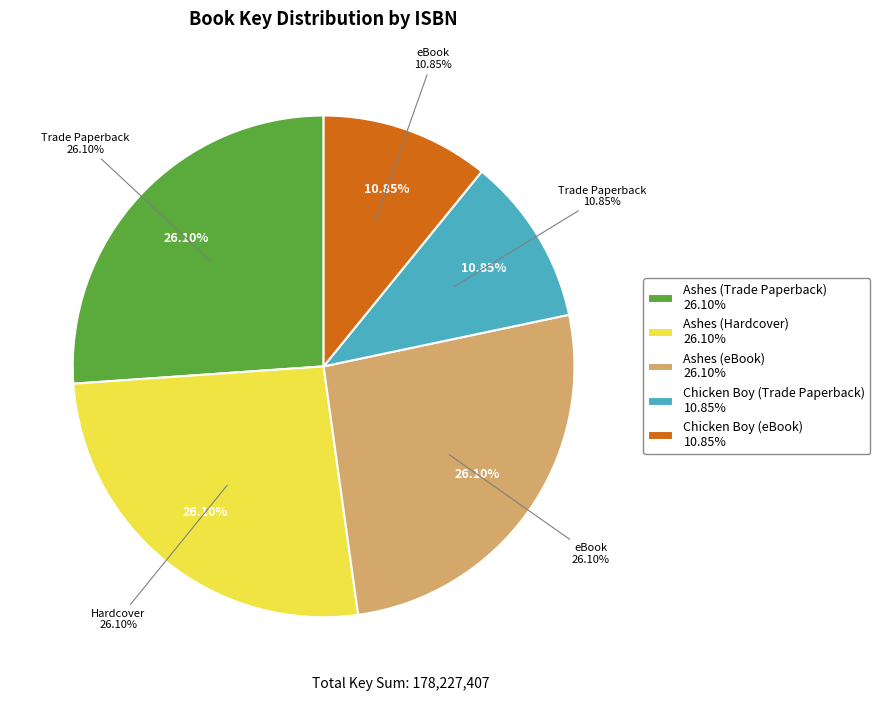

To the nearest percent, what is the difference between the largest and smallest slice percentages?

15%